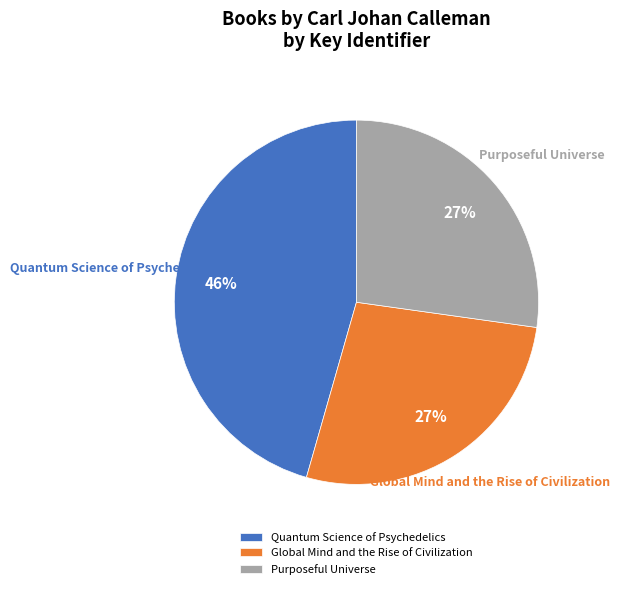

Between Global Mind and the Rise of Civilization and Quantum Science of Psychedelics, which is larger?

Quantum Science of Psychedelics